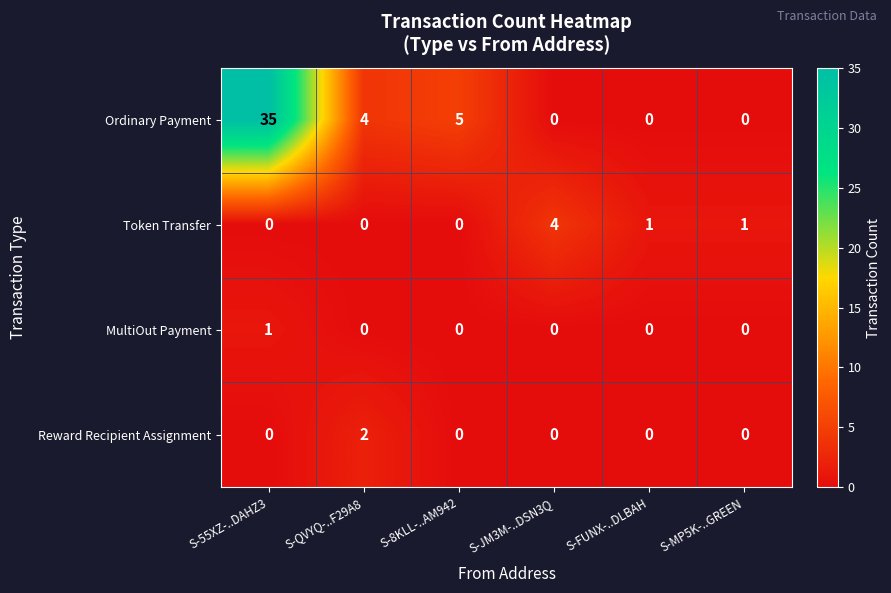

Reading right to left, transcribe all the data shown in this chart.

Ordinary Payment: S-MP5K-..GREEN=0	S-FUNX-..DLBAH=0	S-JM3M-..DSN3Q=0	S-8KLL-..AM942=5	S-QVYQ-..F29A8=4	S-55XZ-..DAHZ3=35
Token Transfer: S-MP5K-..GREEN=1	S-FUNX-..DLBAH=1	S-JM3M-..DSN3Q=4	S-8KLL-..AM942=0	S-QVYQ-..F29A8=0	S-55XZ-..DAHZ3=0
MultiOut Payment: S-MP5K-..GREEN=0	S-FUNX-..DLBAH=0	S-JM3M-..DSN3Q=0	S-8KLL-..AM942=0	S-QVYQ-..F29A8=0	S-55XZ-..DAHZ3=1
Reward Recipient Assignment: S-MP5K-..GREEN=0	S-FUNX-..DLBAH=0	S-JM3M-..DSN3Q=0	S-8KLL-..AM942=0	S-QVYQ-..F29A8=2	S-55XZ-..DAHZ3=0